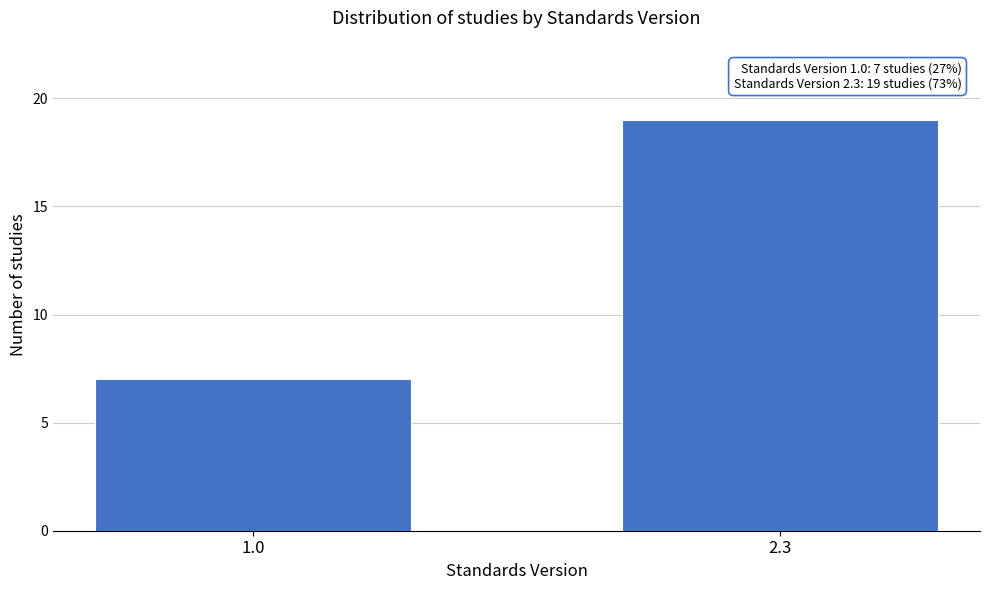

Reading left to right, list all the values displayed in this chart.

7	19